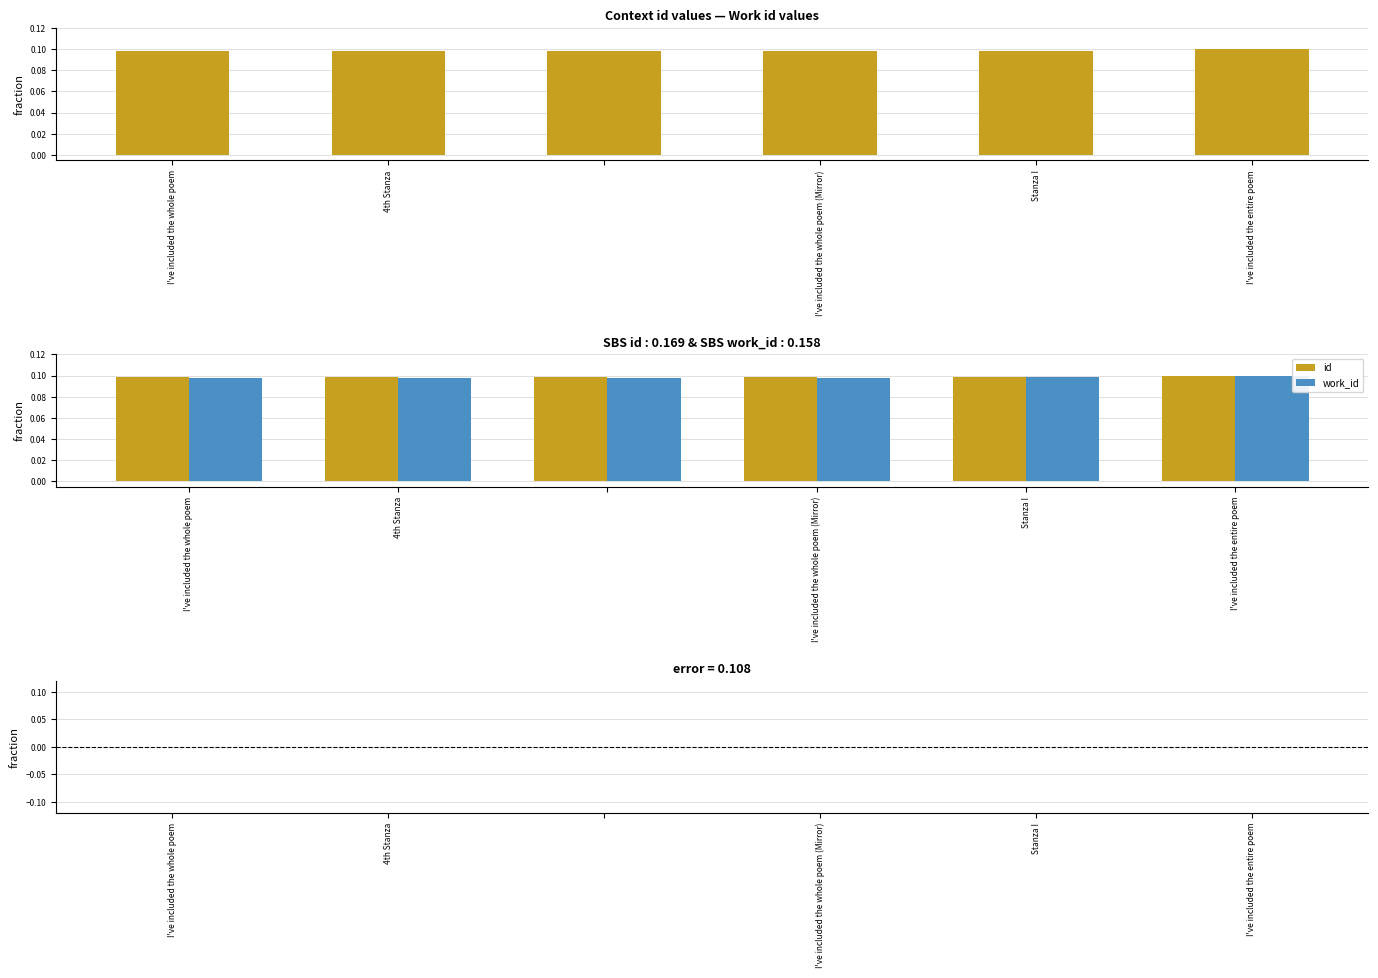

Which series has the largest range (max minus min)?

work_id